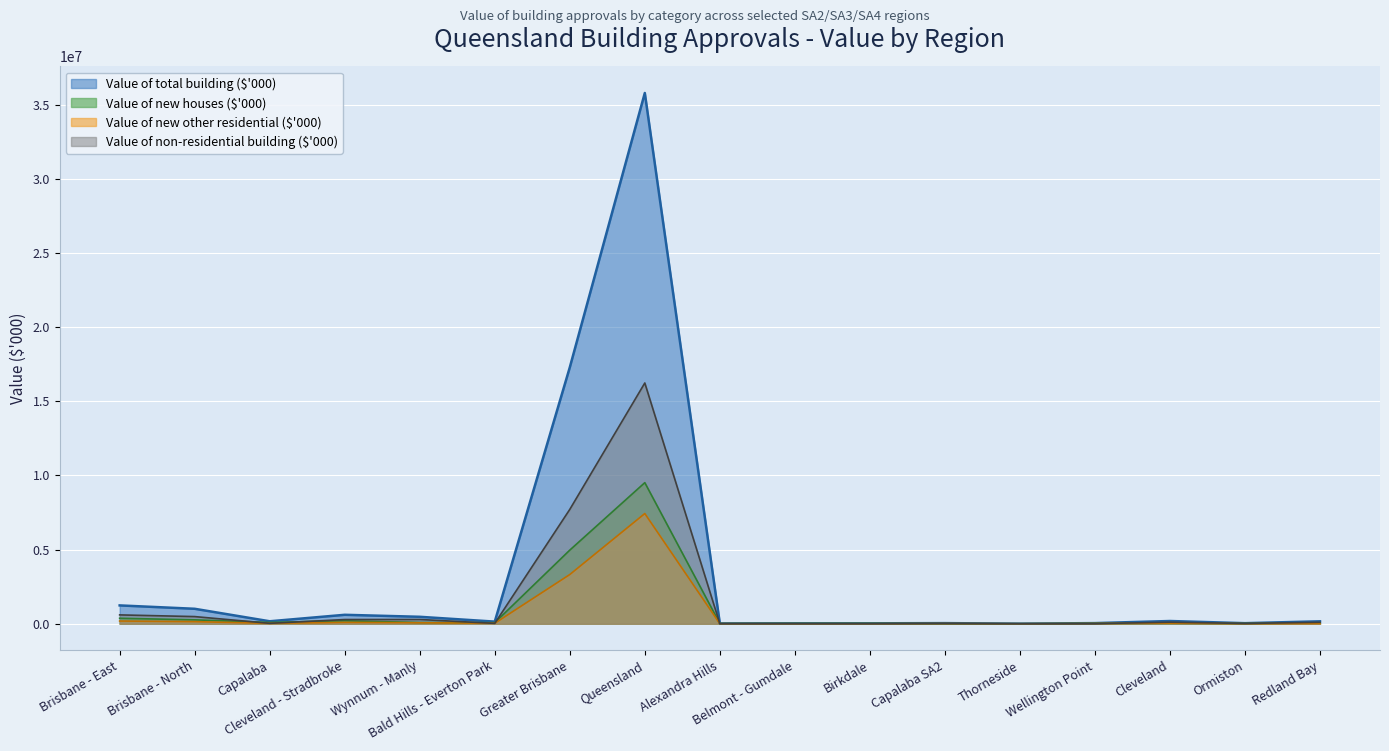

Where does the Value of new other residential ($'000) series first go above 25387?

Brisbane - East